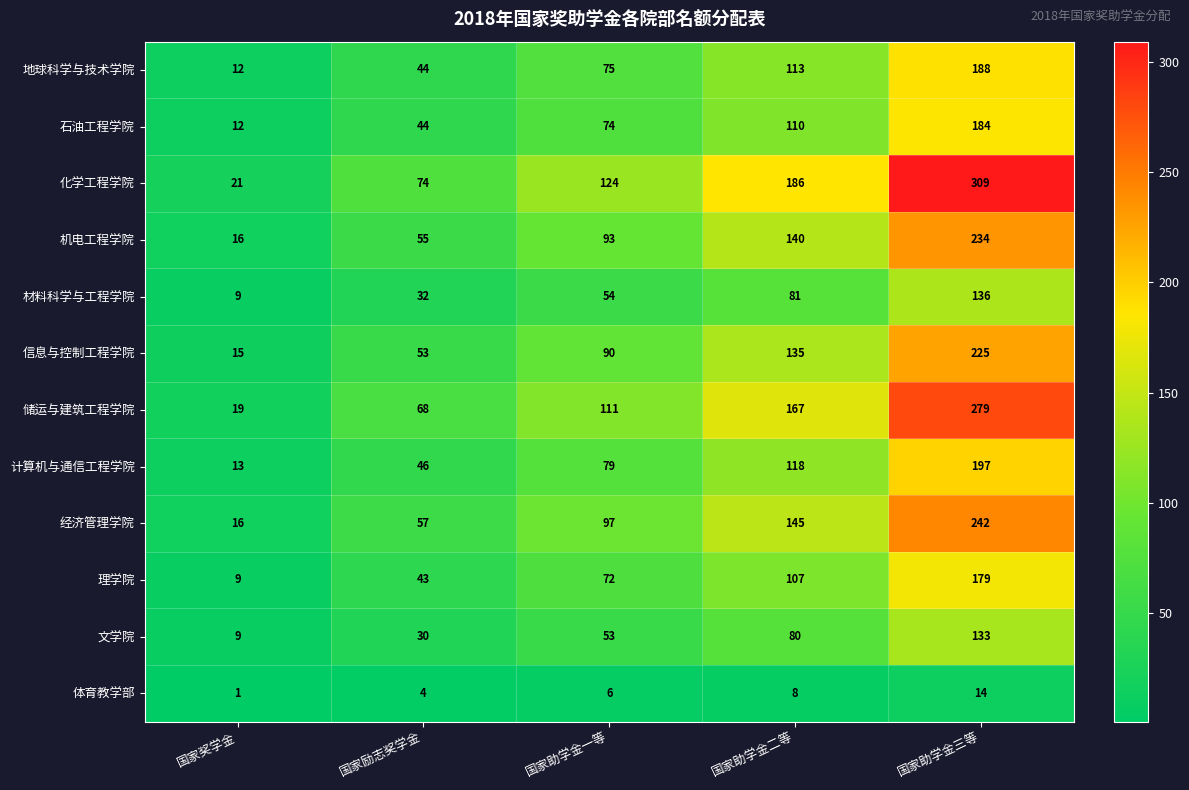

Rank the series by their maximum value, from lowest to highest.

体育教学部, 文学院, 材料科学与工程学院, 理学院, 石油工程学院, 地球科学与技术学院, 计算机与通信工程学院, 信息与控制工程学院, 机电工程学院, 经济管理学院, 储运与建筑工程学院, 化学工程学院